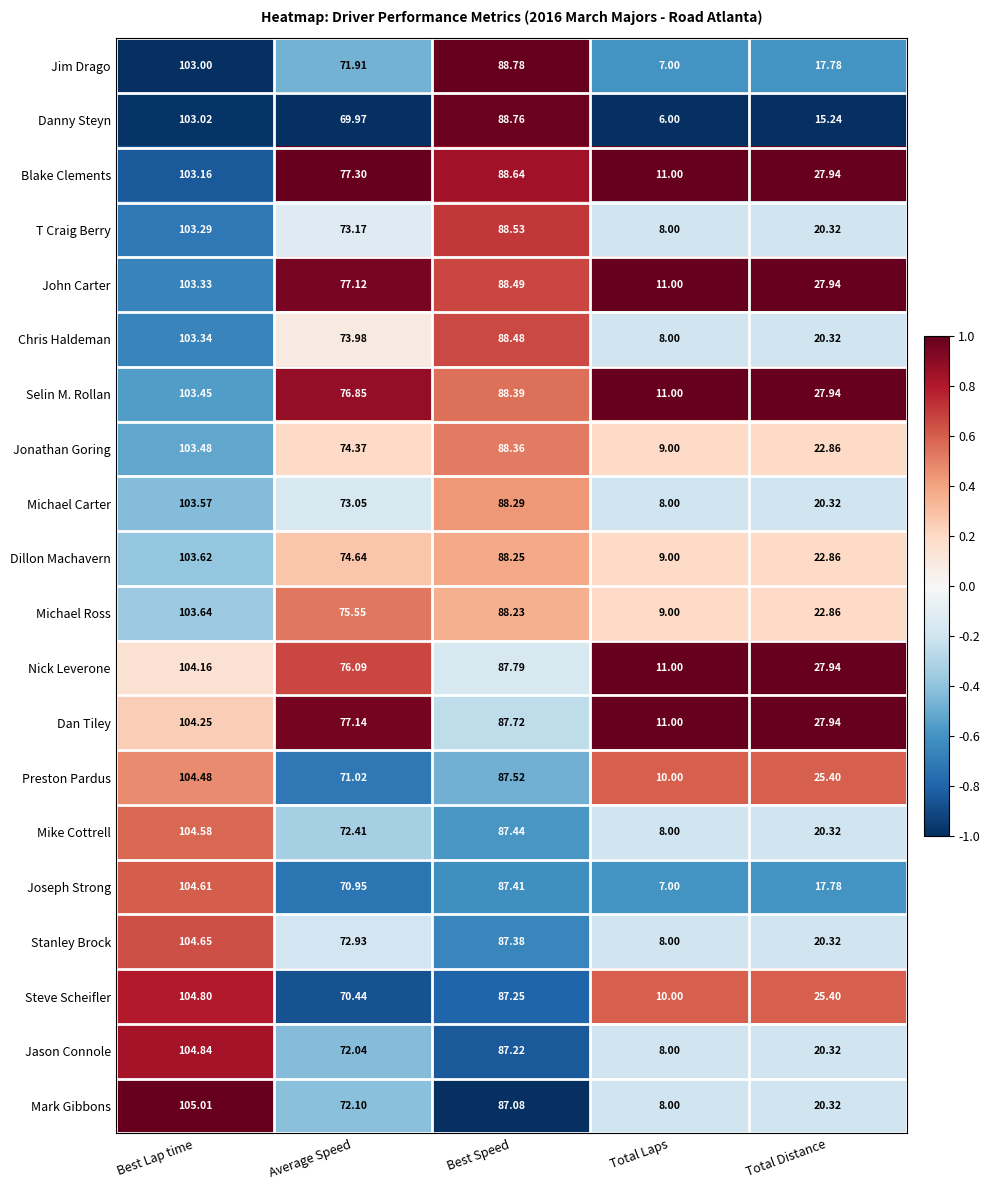

List the labels in order of Dillon Machavern value, smallest first.

Total Laps, Total Distance, Average Speed, Best Speed, Best Lap time